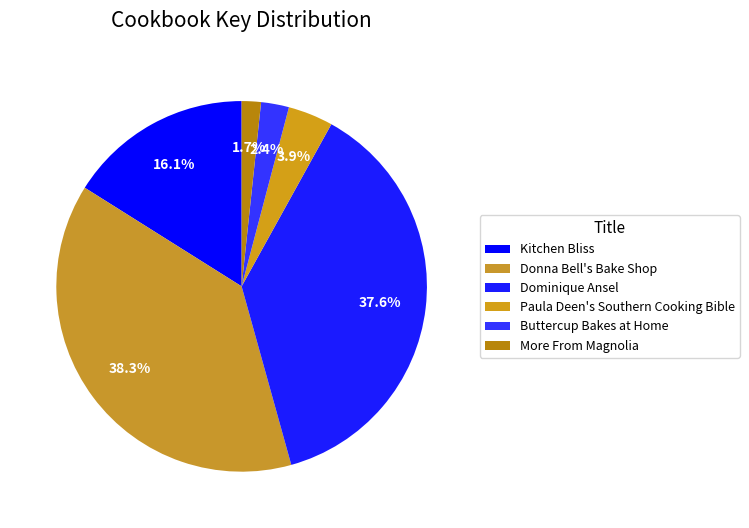

Is it true that Donna Bell's Bake Shop is 45% of the pie?

False